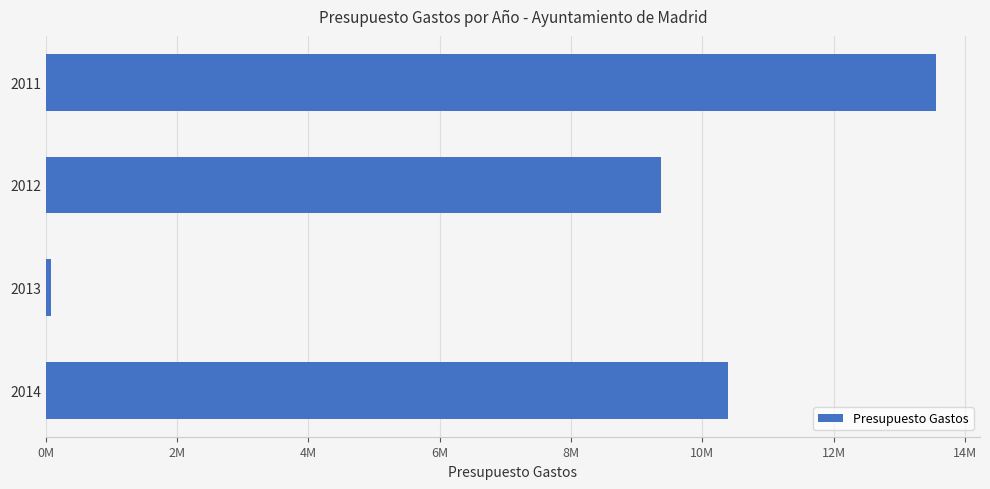

Are the bars horizontal?

Yes